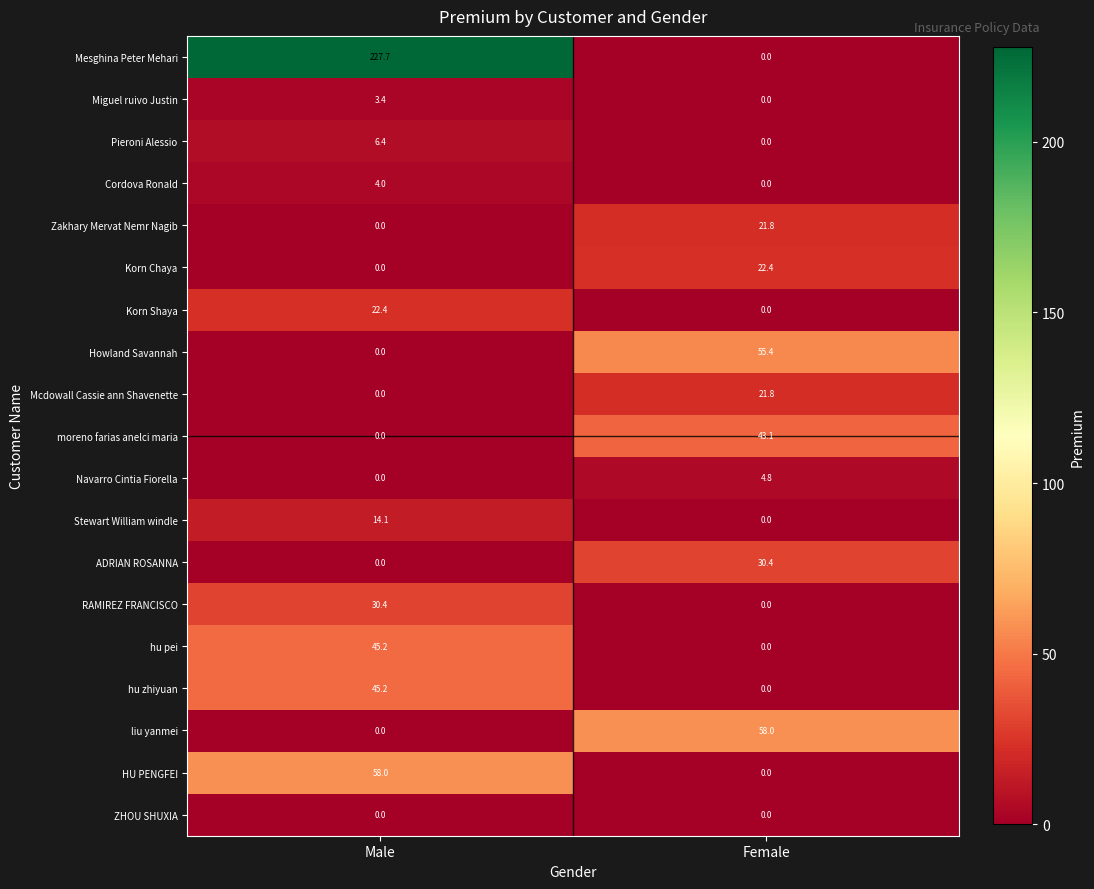

What is the spread (max minus min) of values at Male?

227.7